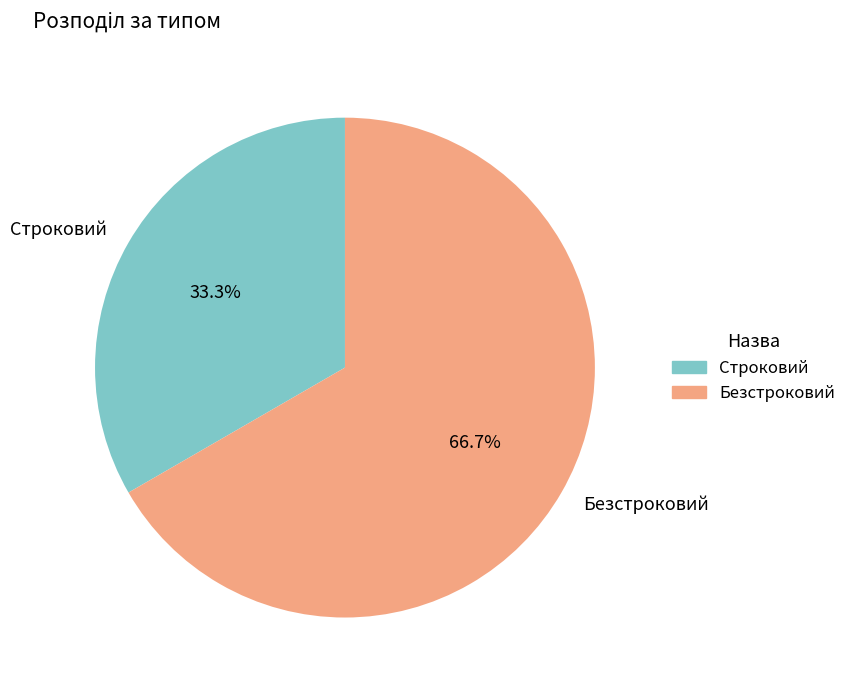

What percentage do Безстроковий and Строковий together represent?

100.0%